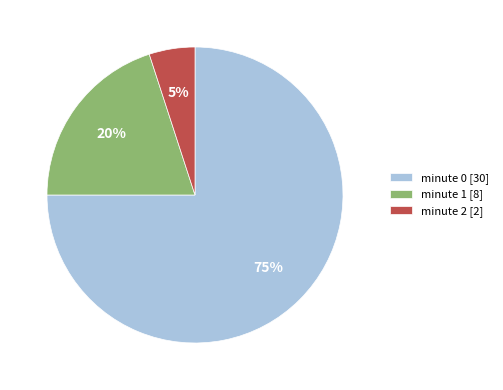

What percentage is the minute 1 [8] slice, to the nearest percent?

20%